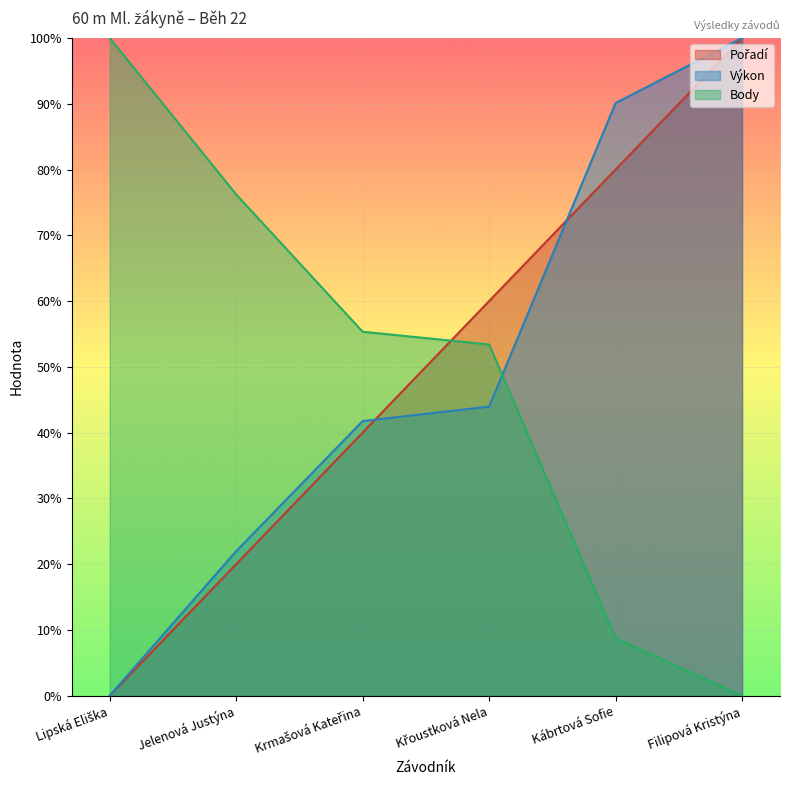

How many lines are shown in the chart?

3